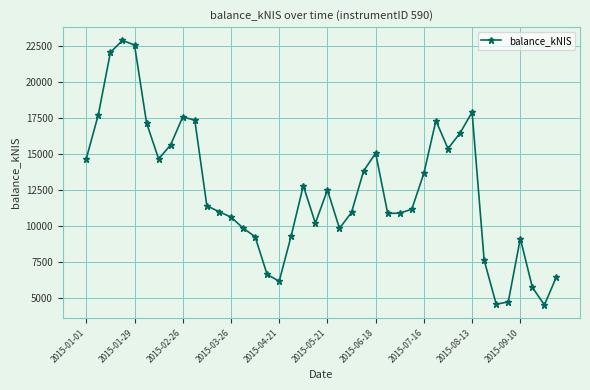

What is the maximum value shown in the chart?

22882.0